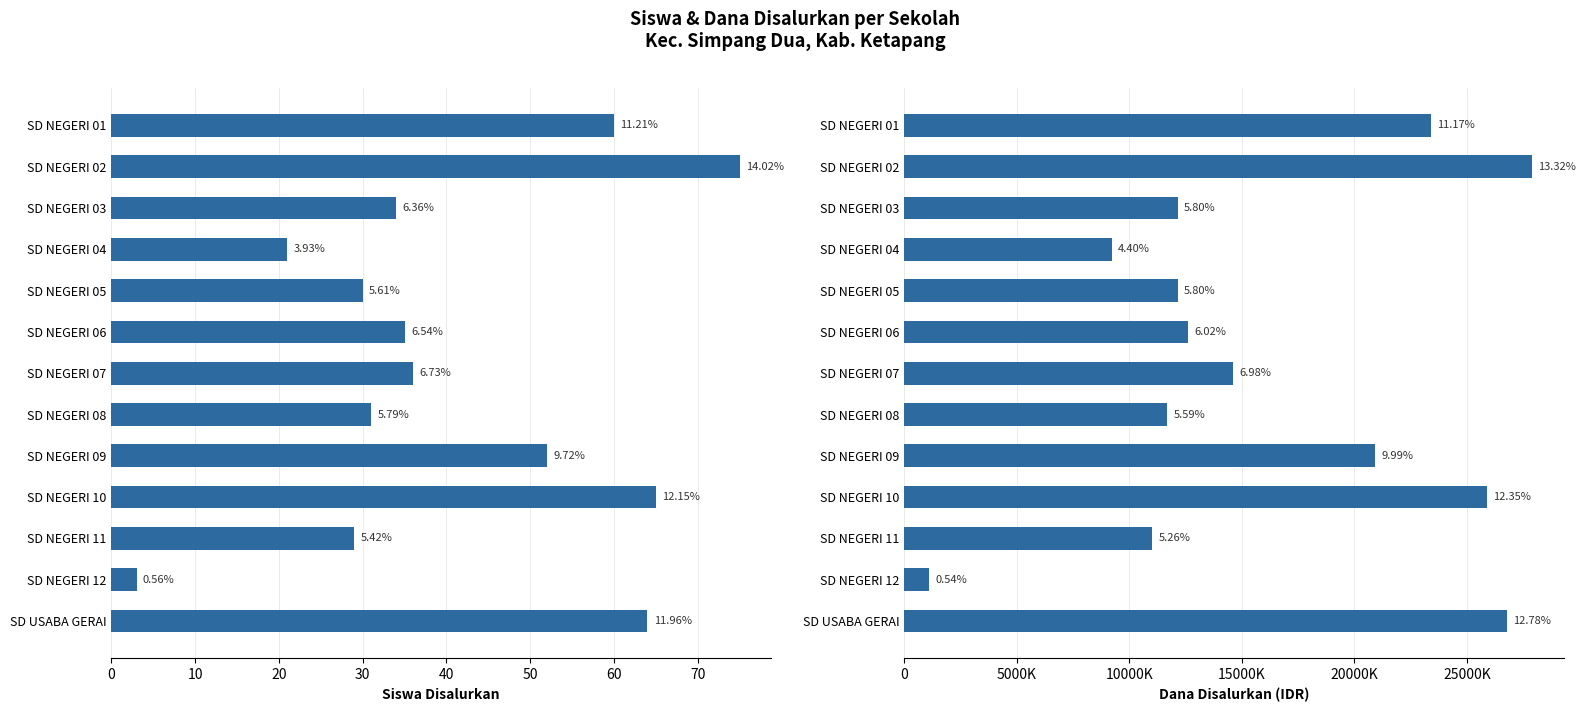

What are all the series names shown in the legend?

Siswa Disalurkan, Dana Disalurkan